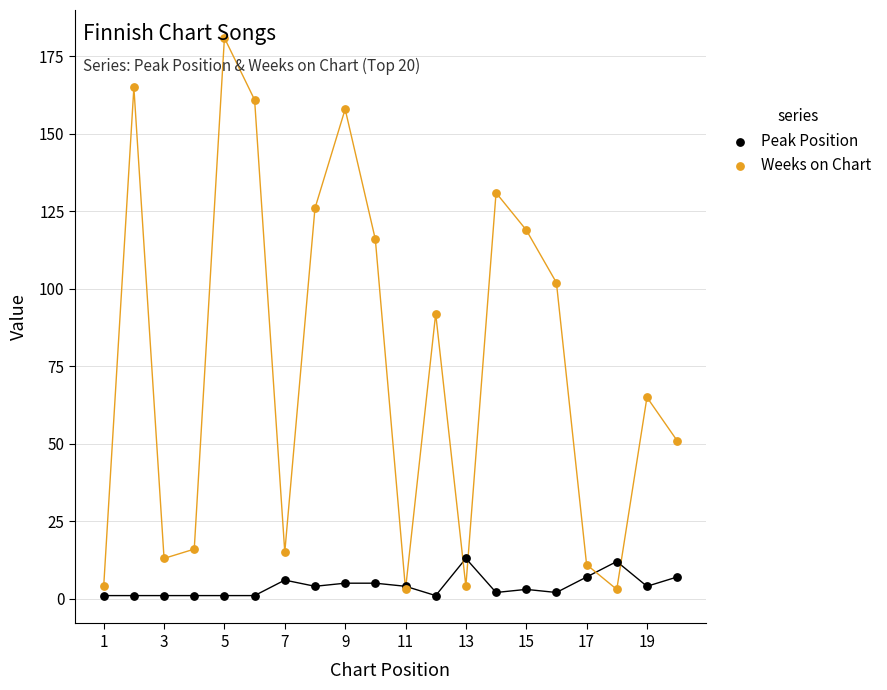

What are all the series names shown in the legend?

Peak Position, Weeks on Chart